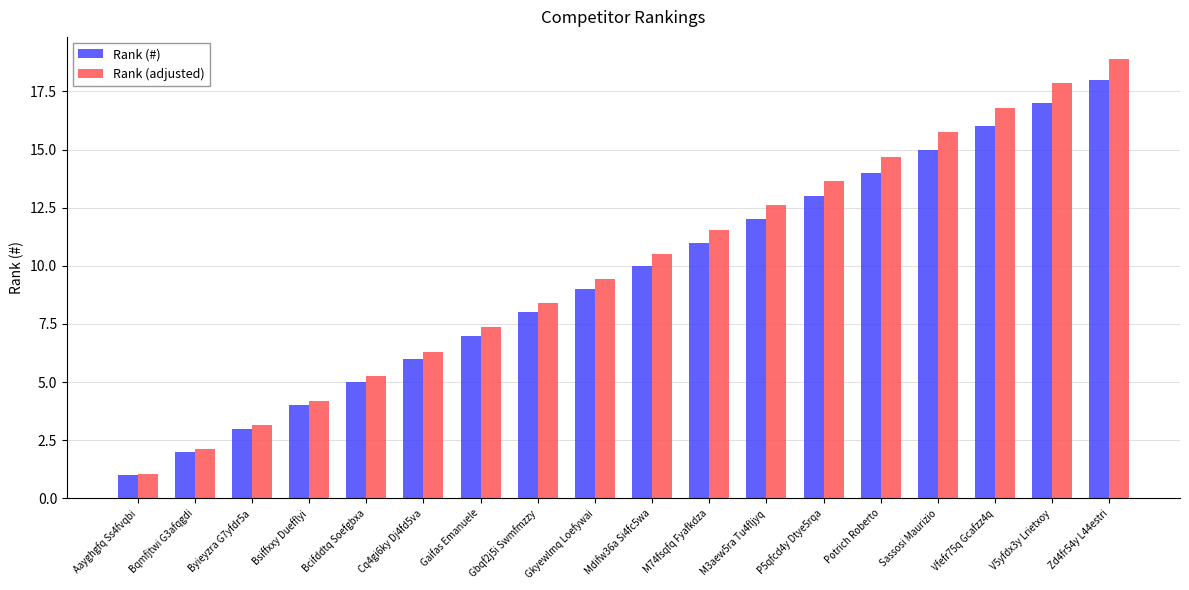

What is the sum of the Rank (#) values at P5qfcd4y Dtye5rqa and M74fsqfq Fyafkdza?

24.0